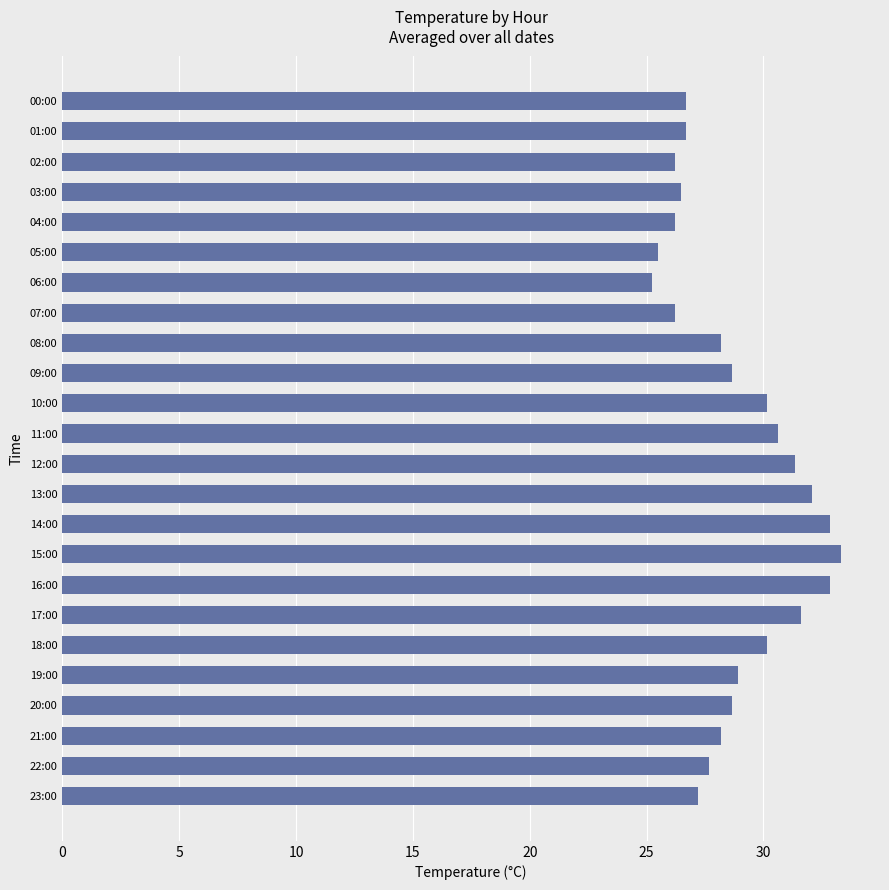

Which has a higher value, 12:00 or 22:00?

12:00